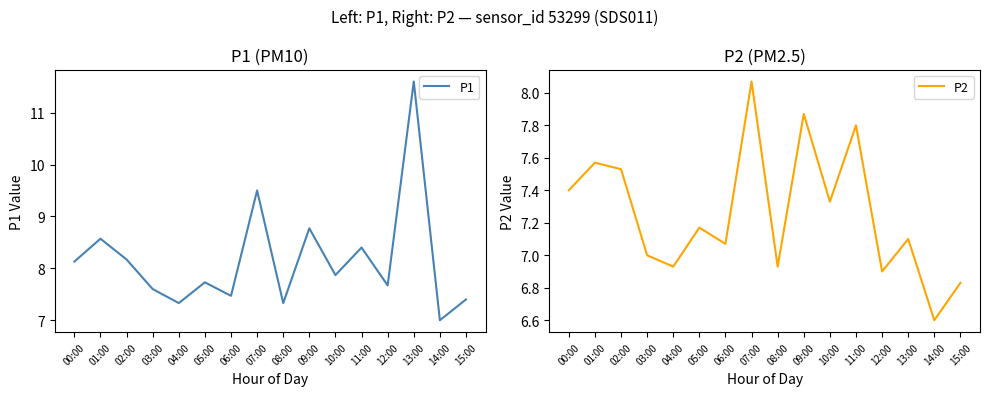

What is the maximum value shown in the chart?

11.6